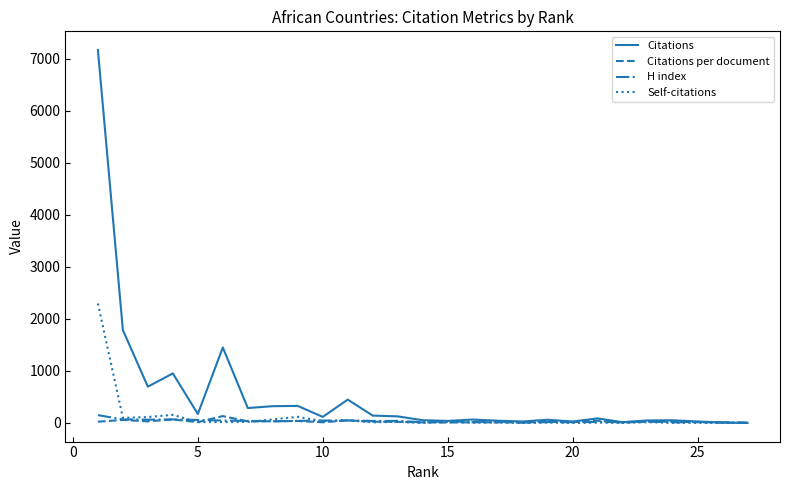

Which series has the largest total across all categories?

Citations